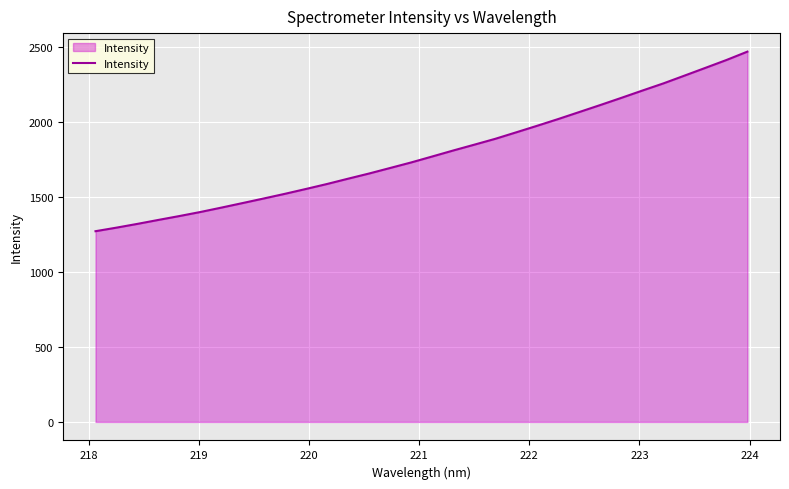

What is the smallest value displayed?

1270.6